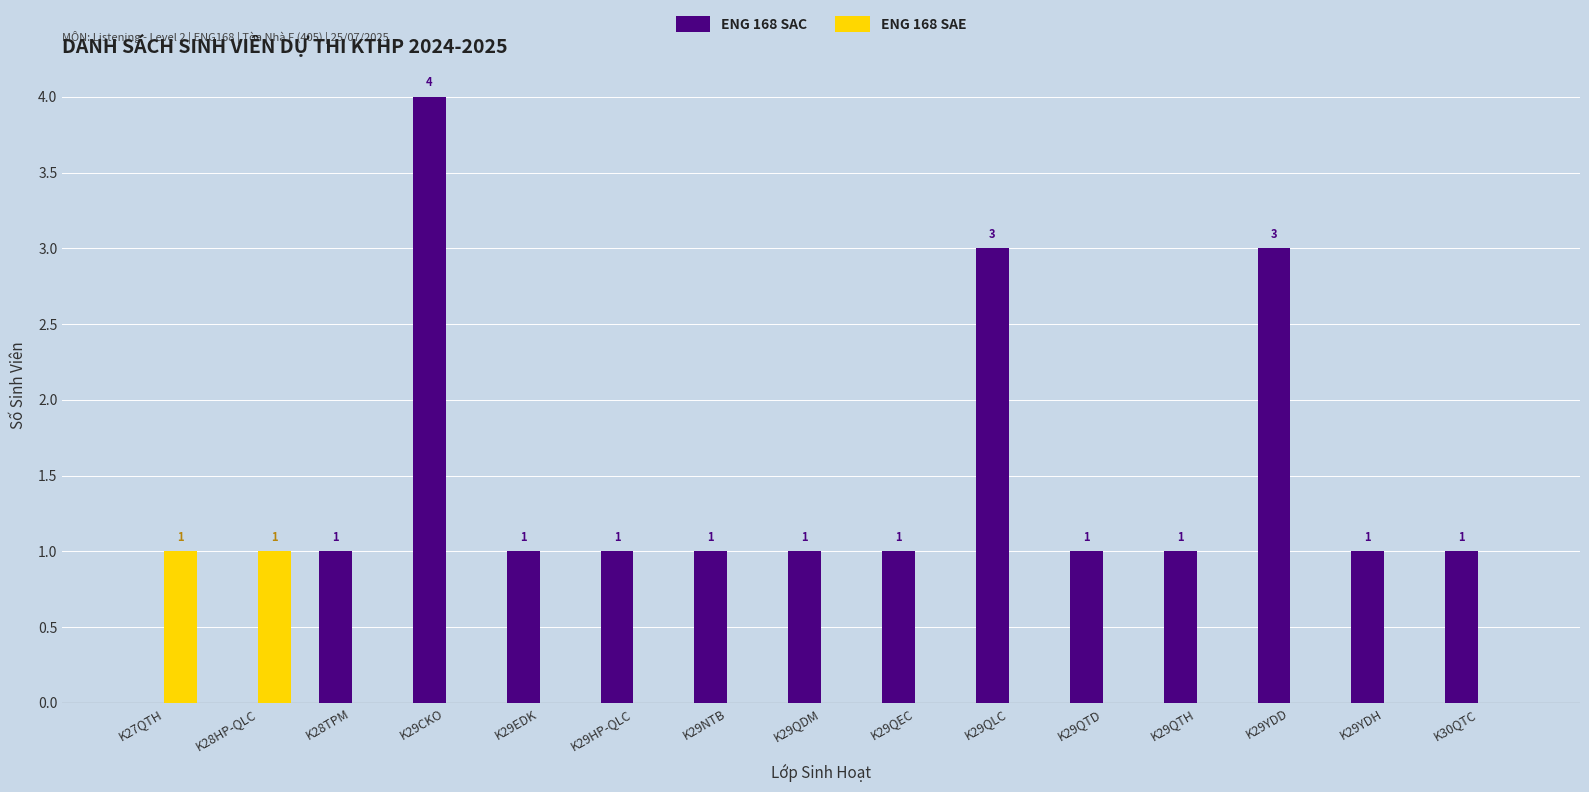

How many data points in ENG 168 SAE are above 0?

2